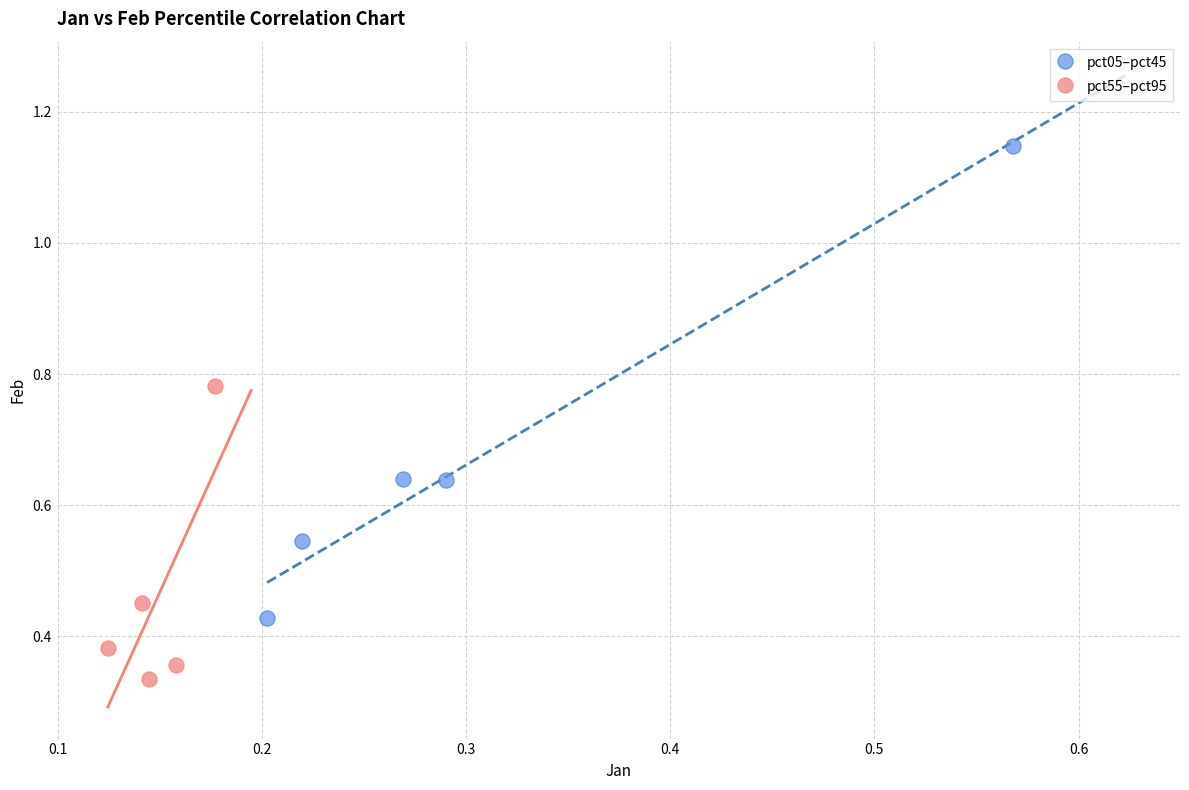

Which series has the largest Y range (max minus min)?

pct05–pct45